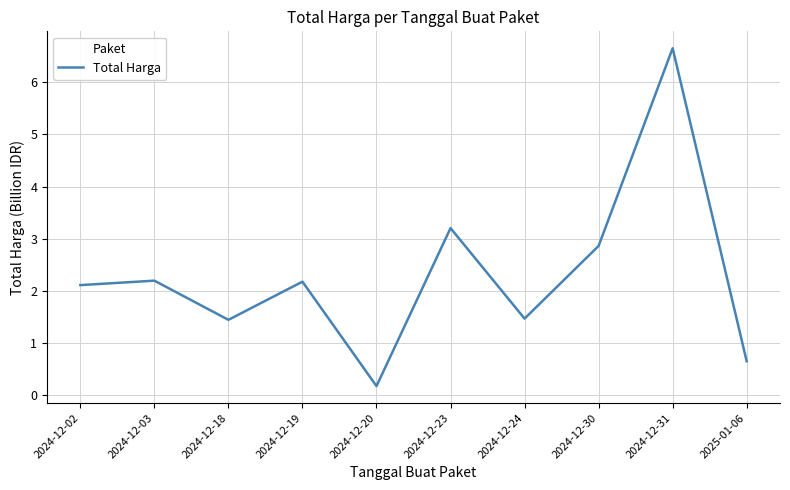

True or false: there are more than 1 points higher than both neighbors.

True